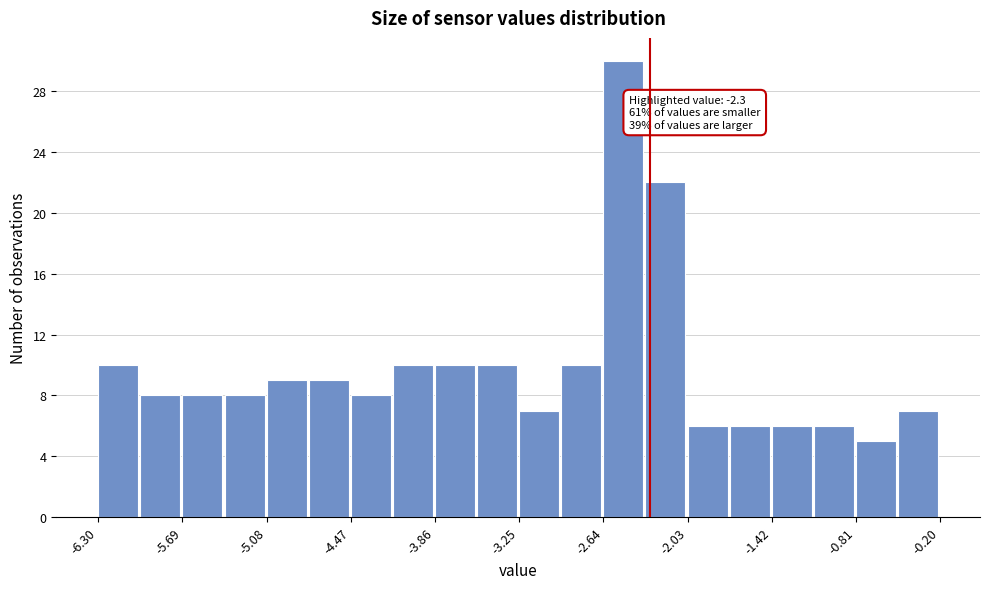

Around what value on the x-axis is the tallest bar? Give the approximate position of its centre, as read against the axis.

-2.5